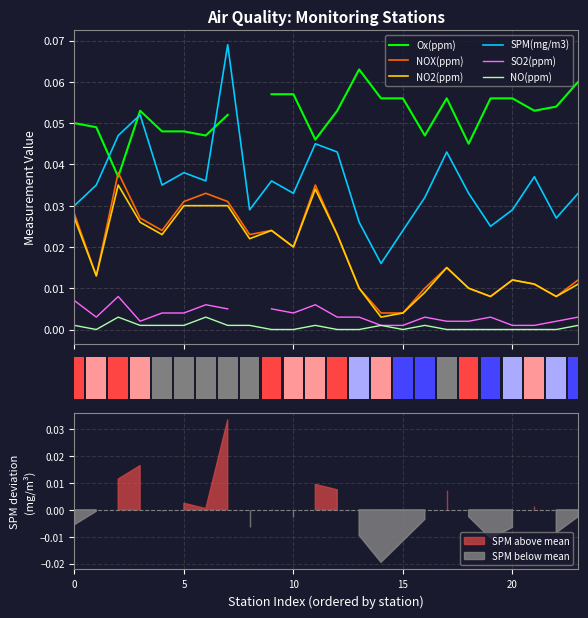

What is the label of the 21st bar from the right?

NO